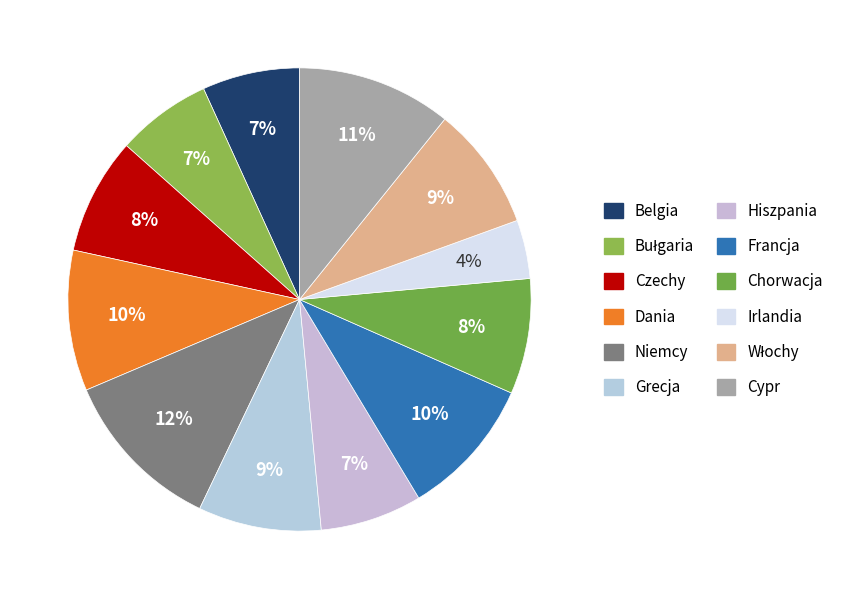

Rank the categories by value from highest to lowest.

Niemcy, Cypr, Dania, Francja, Włochy, Grecja, Czechy, Chorwacja, Hiszpania, Belgia, Bułgaria, Irlandia